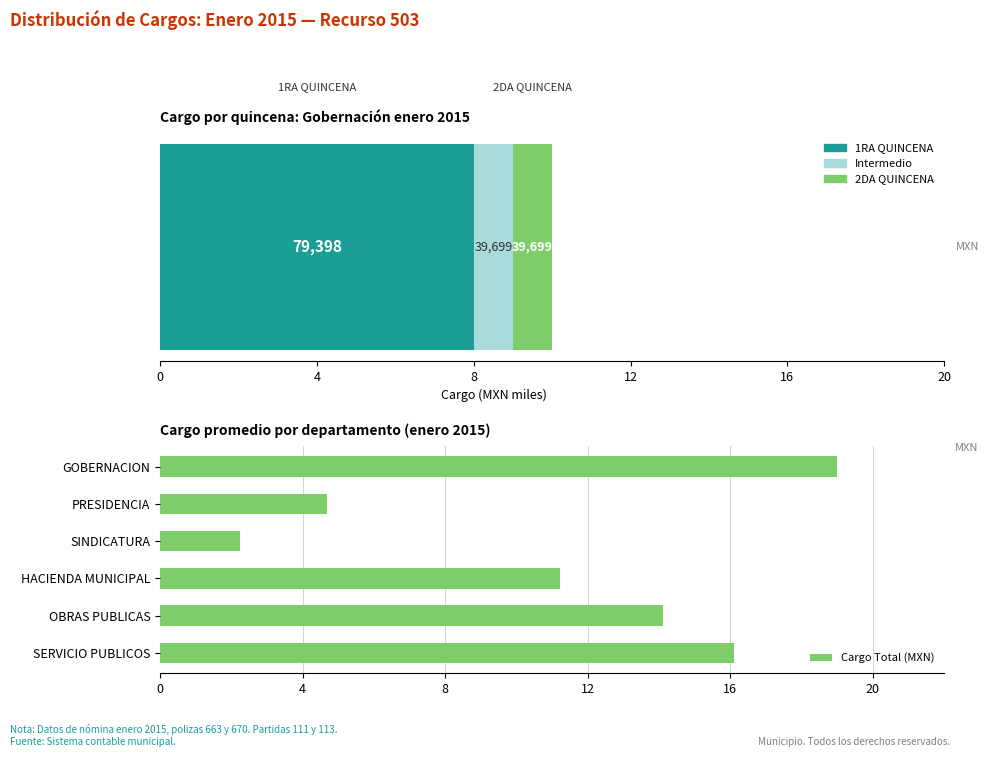

Count the number of values greater than 14.

3